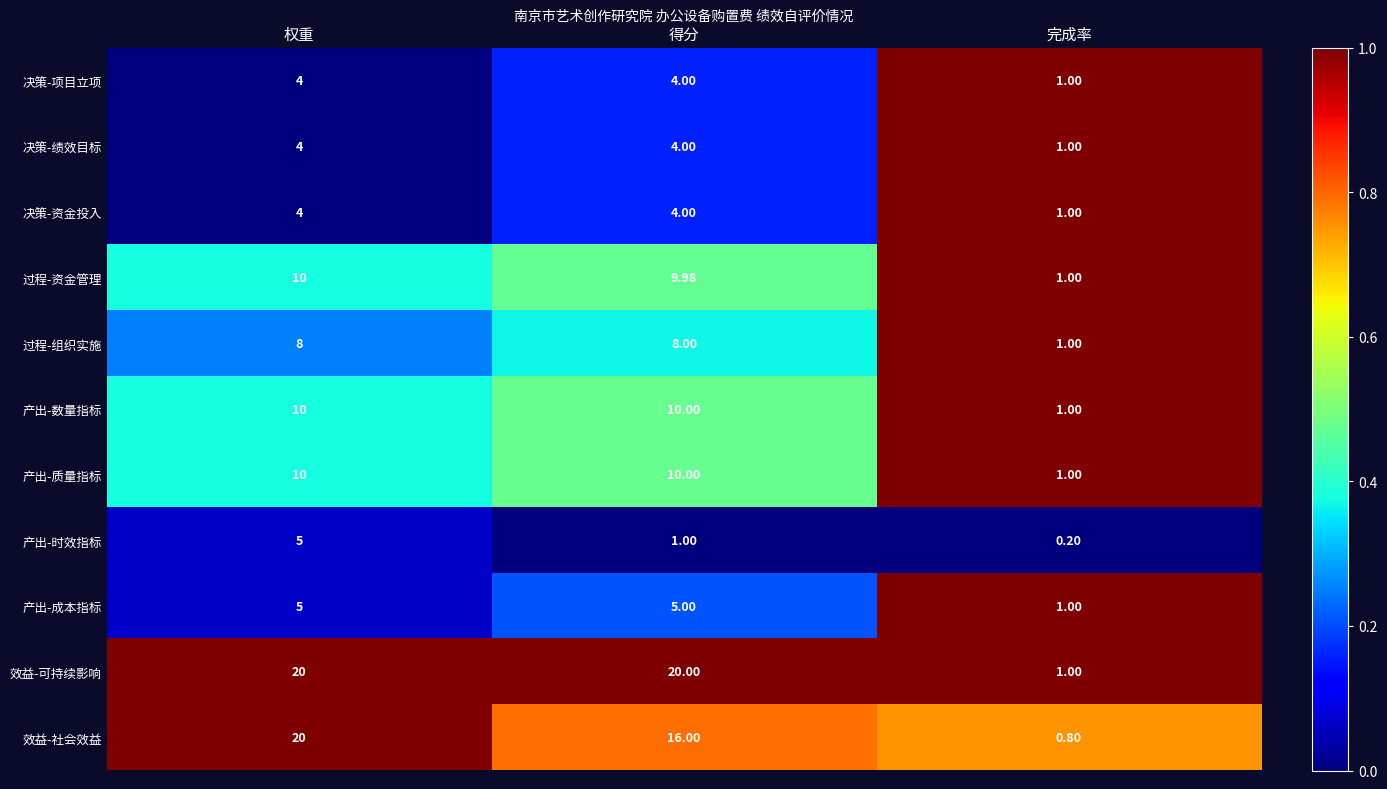

List the labels in order of 过程-资金管理 value, smallest first.

完成率, 得分, 权重